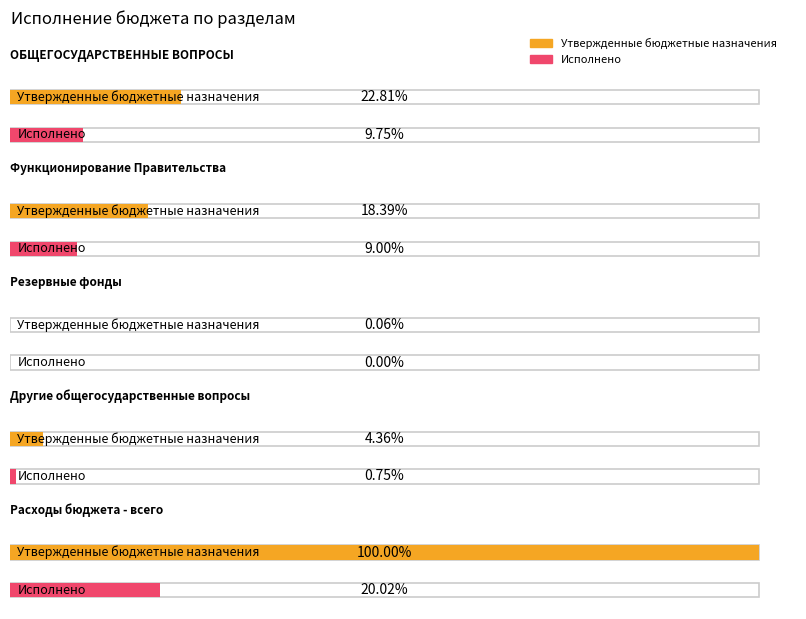

What are all the series names shown in the legend?

Утвержденные бюджетные назначения, Исполнено